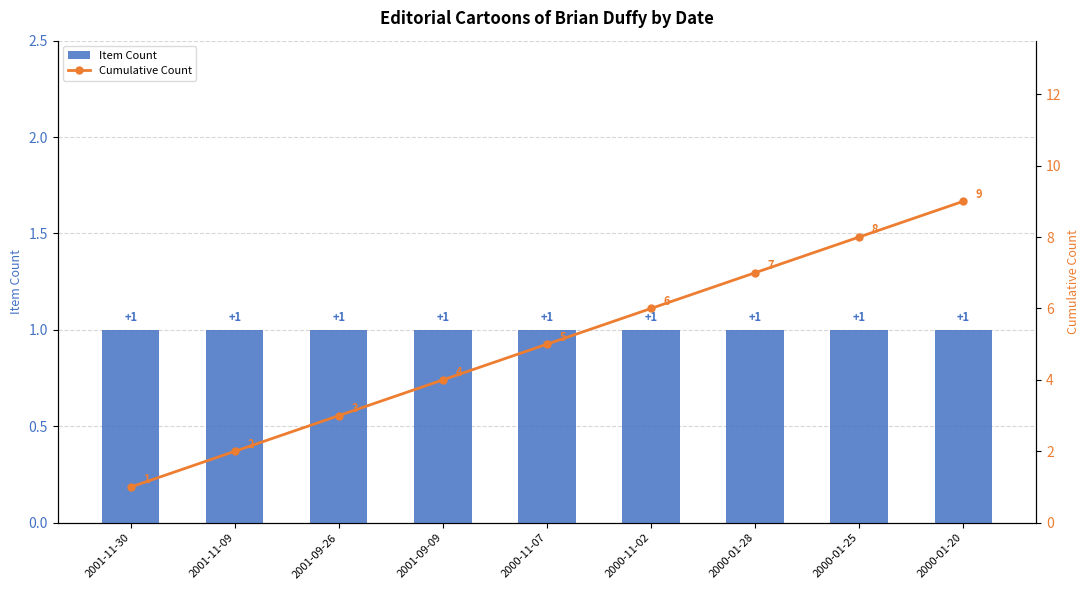

What is the value of the Item Count bar at the 6th from the left?

1